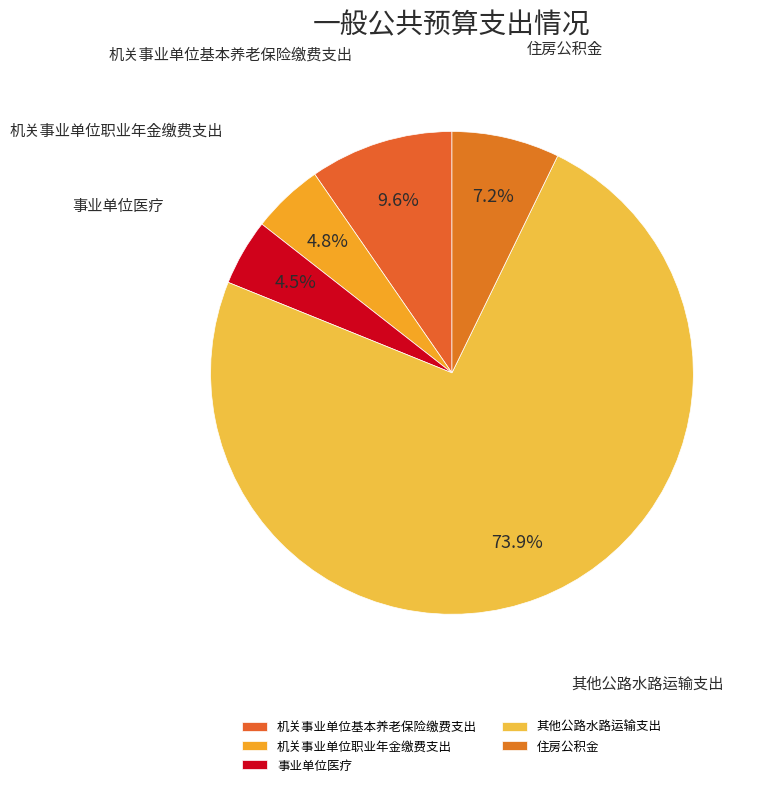

To the nearest percent, what is the combined percentage of 住房公积金 and 其他公路水路运输支出?

81%